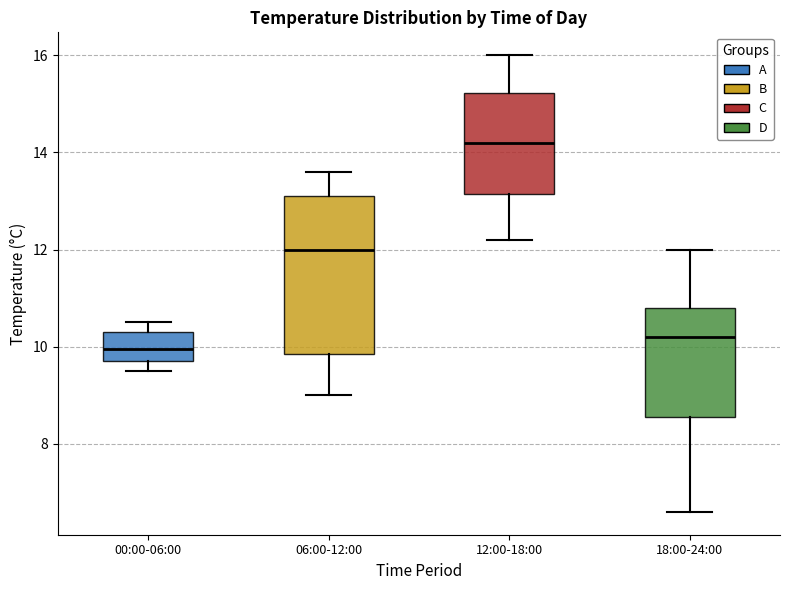

Which box is the tallest, from its lower edge to its upper edge?

06:00-12:00